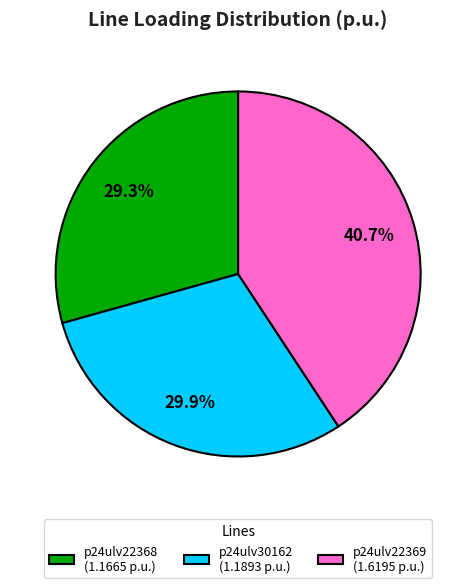

What percentage is NOT represented by p24ulv30162 (1.1893 p.u.)?

70.1%